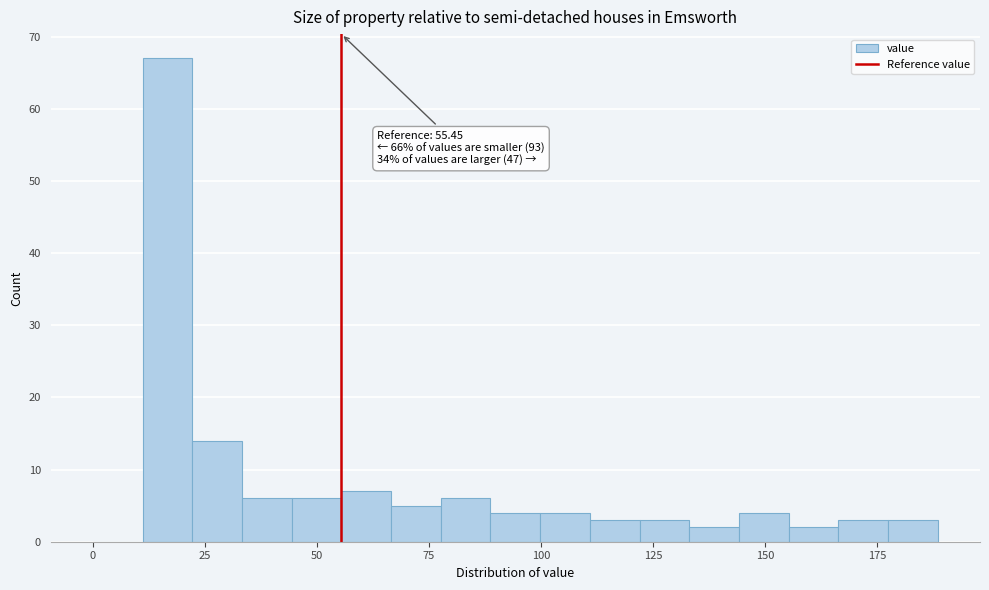

Around what value on the x-axis is the tallest bar? Give the approximate position of its centre, as read against the axis.

15